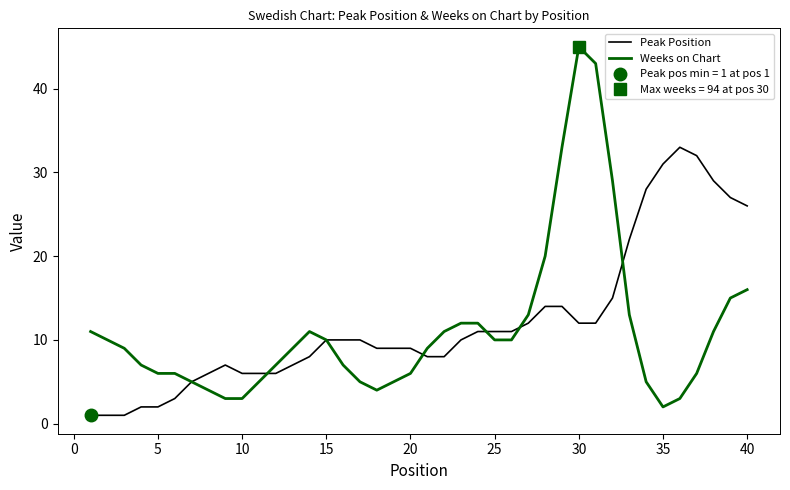

After their last crossing, which series has the higher values: Weeks on Chart or Peak Position?

Peak Position